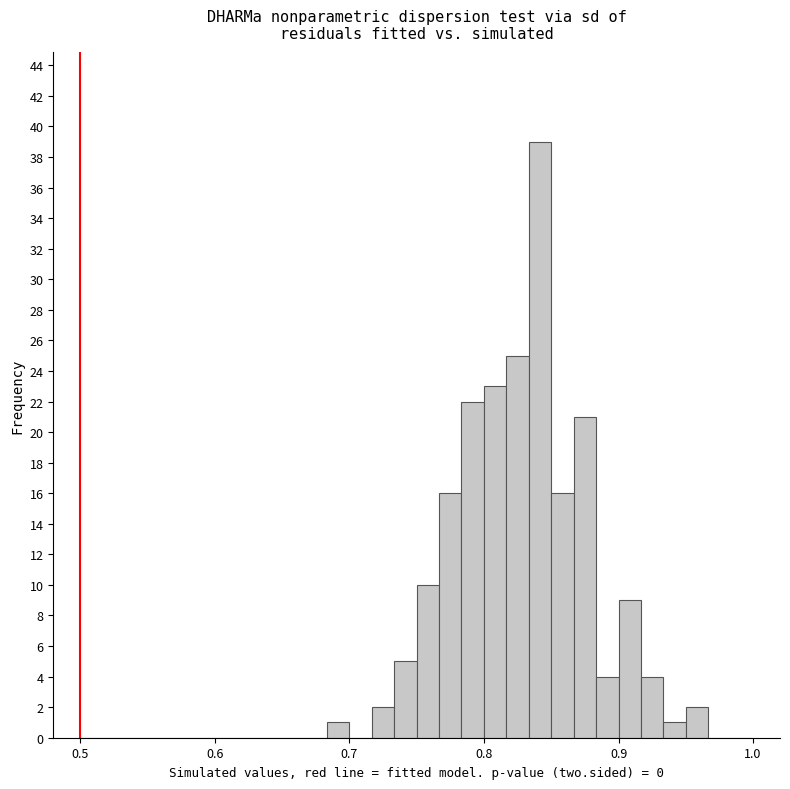

Read against the x-axis, roughly where is the centre of the tallest bar?

0.84